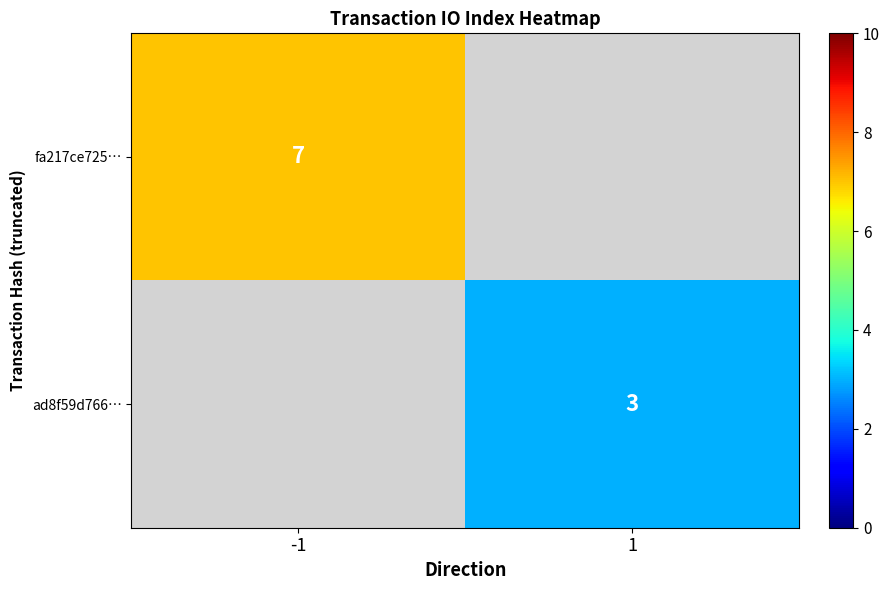

Is the value of fa217ce725… at -1 greater than the value of ad8f59d766… at 1?

Yes